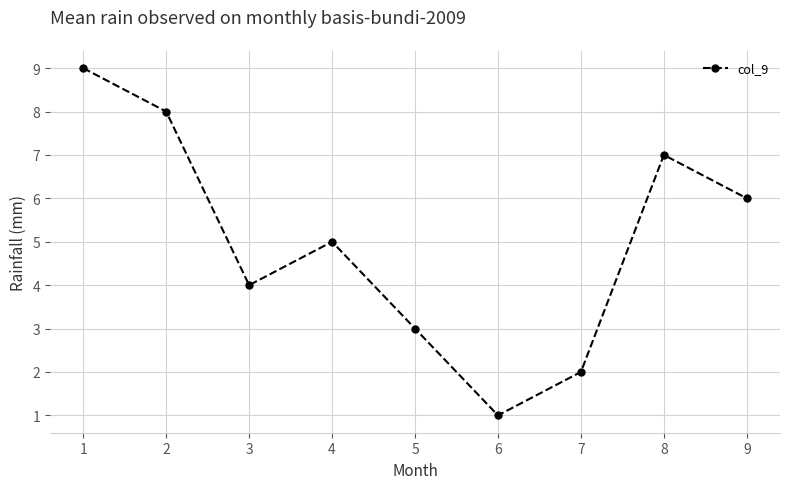

Reading left to right, transcribe all the data shown in this chart.

1=9	2=8	3=4	4=5	5=3	6=1	7=2	8=7	9=6